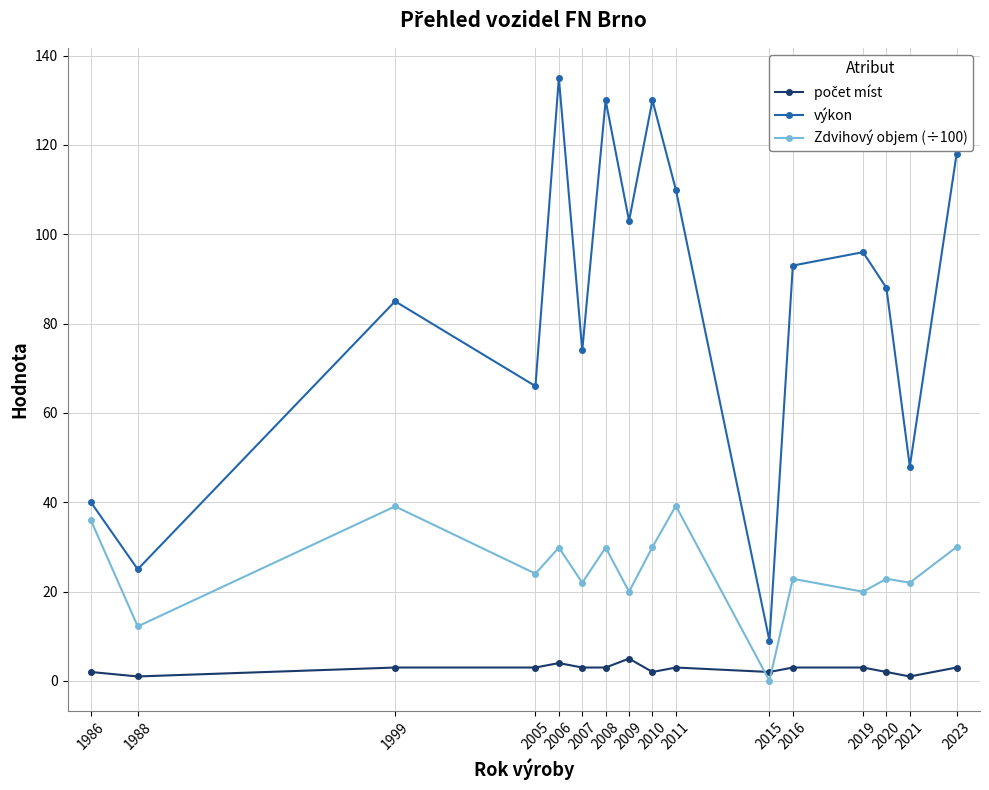

How many data points does each series have?

16